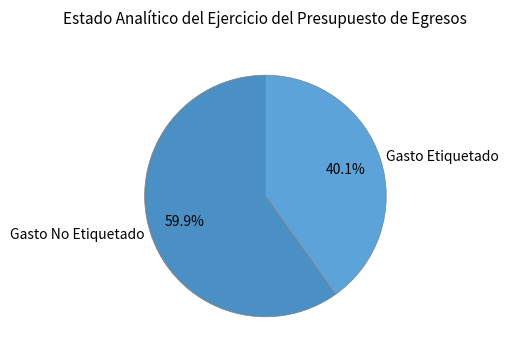

To the nearest percent, what percentage of the pie is Gasto No Etiquetado?

60%